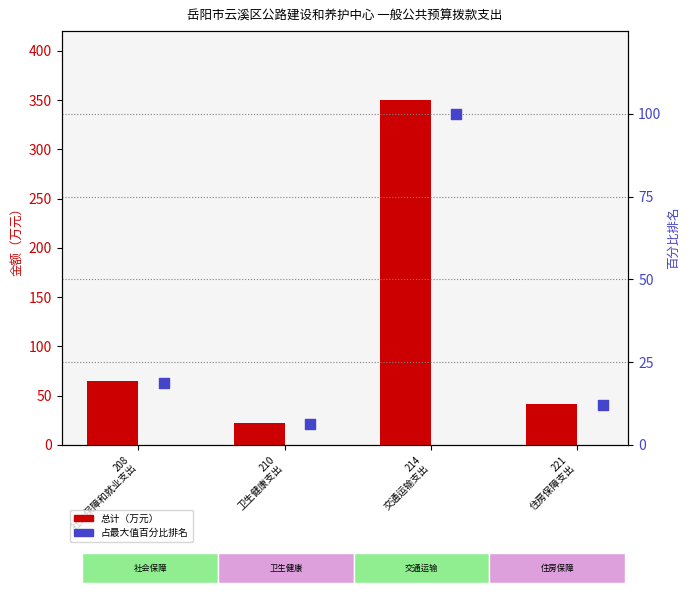

Which series has the largest total across all categories?

总计